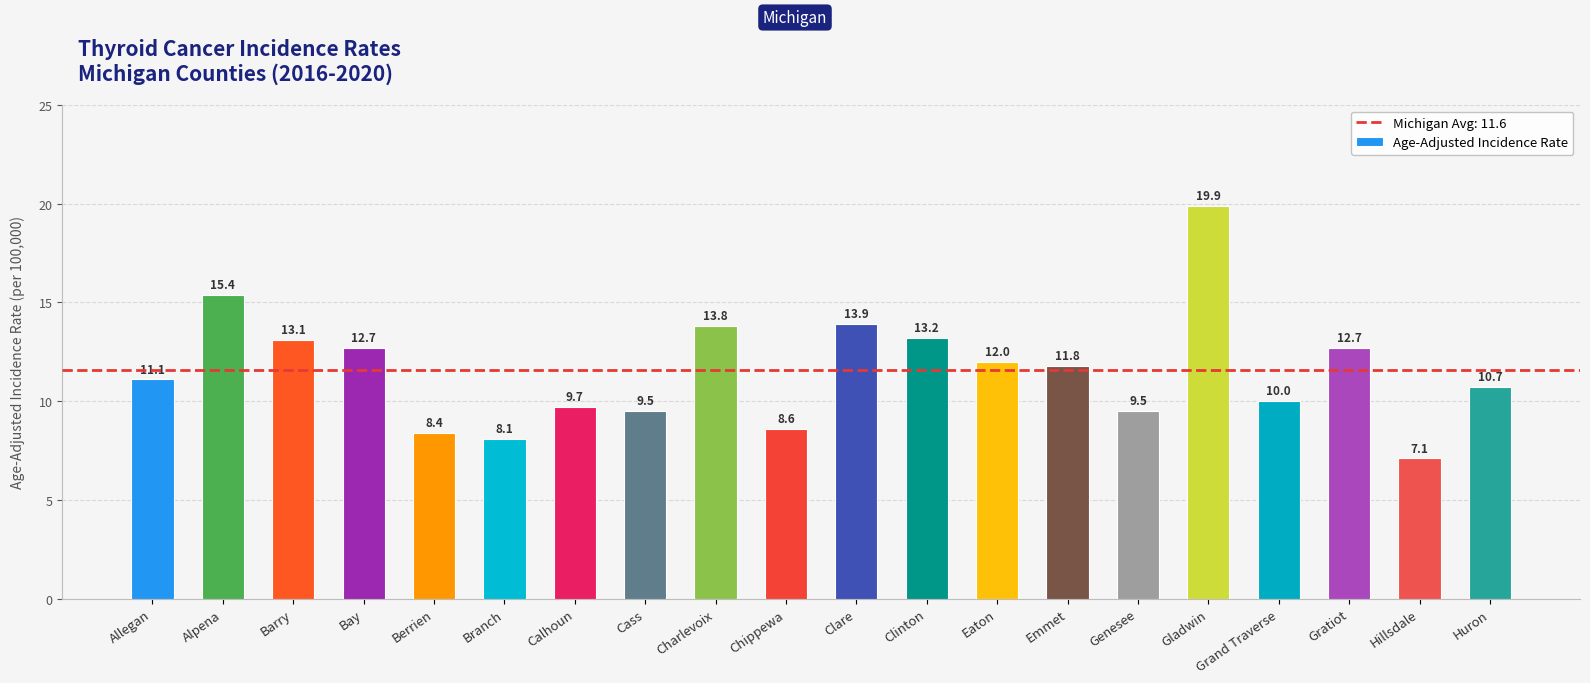

Reading right to left, extract all data points from this chart.

10.7	7.1	12.7	10.0	19.9	9.5	11.8	12.0	13.2	13.9	8.6	13.8	9.5	9.7	8.1	8.4	12.7	13.1	15.4	11.1